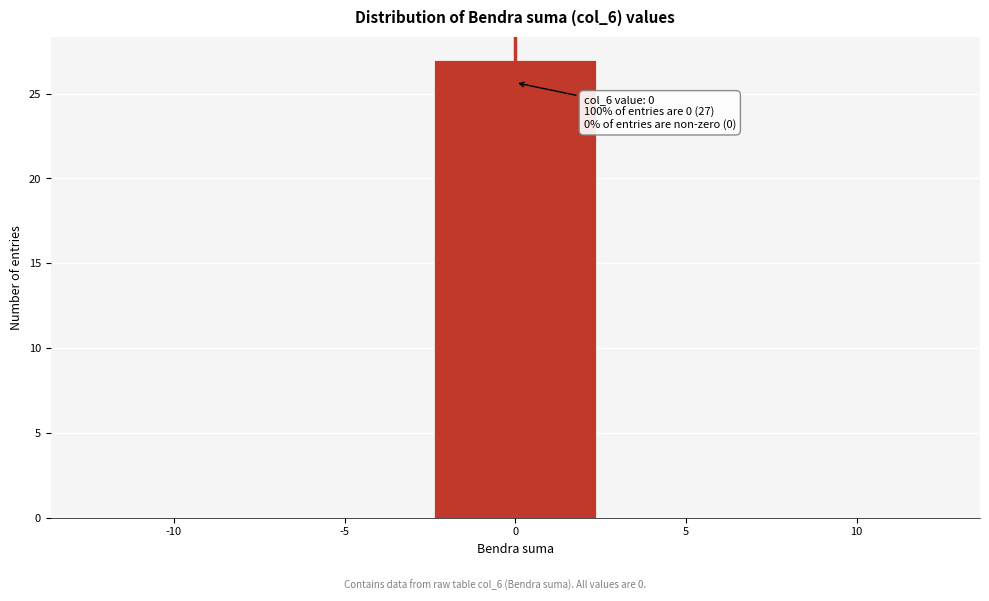

Over which range of the x-axis is the bar tallest?

-2.5 to 2.5